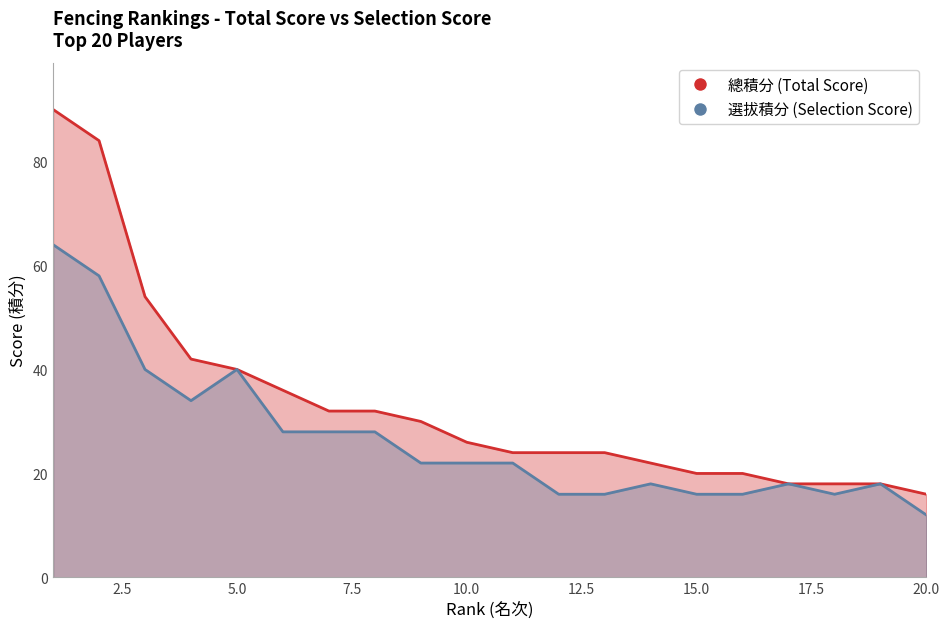

What is the difference between the second highest and second lowest values in the 選拔積分 (Selection Score) series?

42